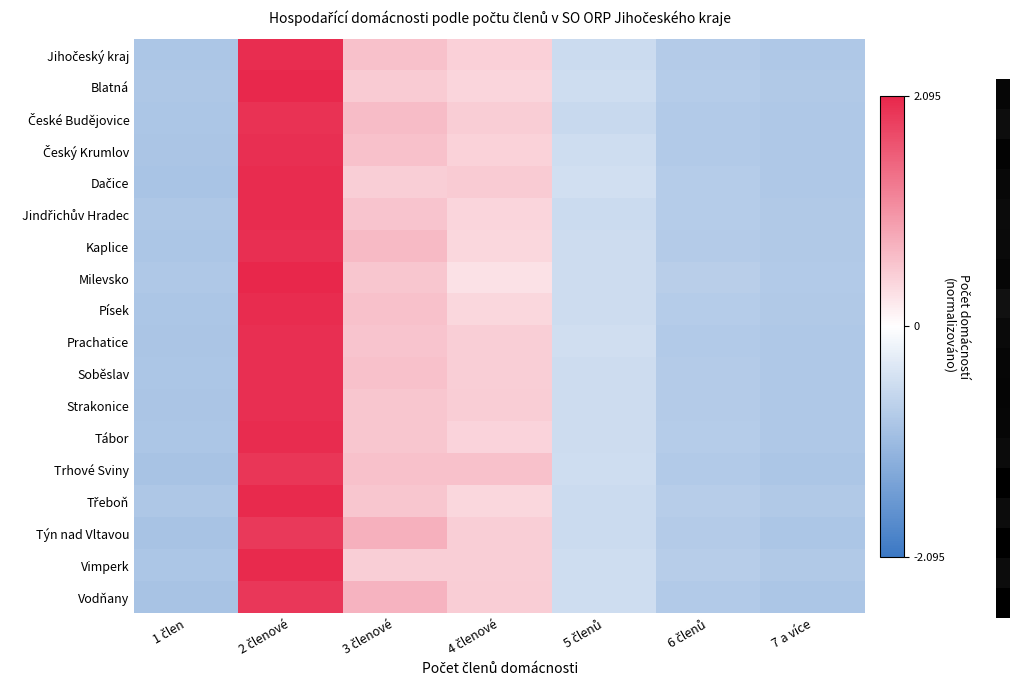

What is the spread (max minus min) of values at 6 členů?

0.1